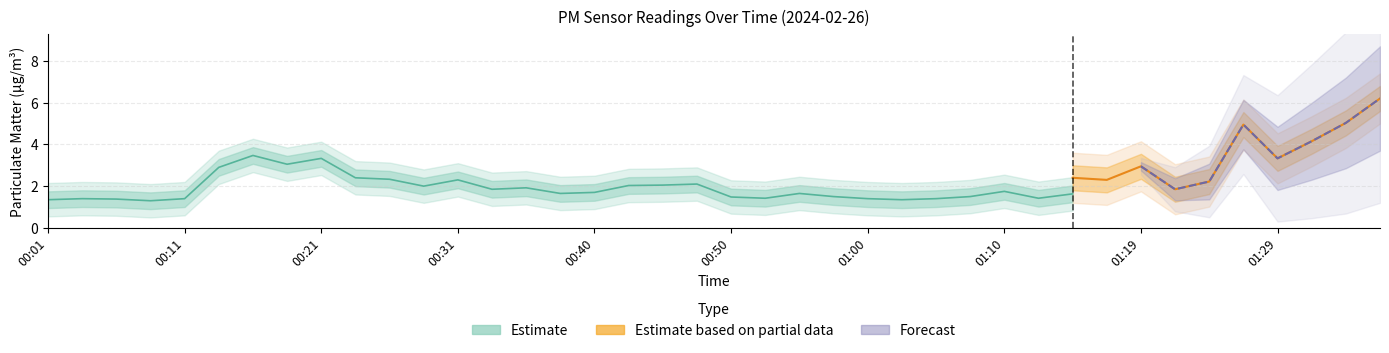

What is the label of the 16th point from the left?

00:38